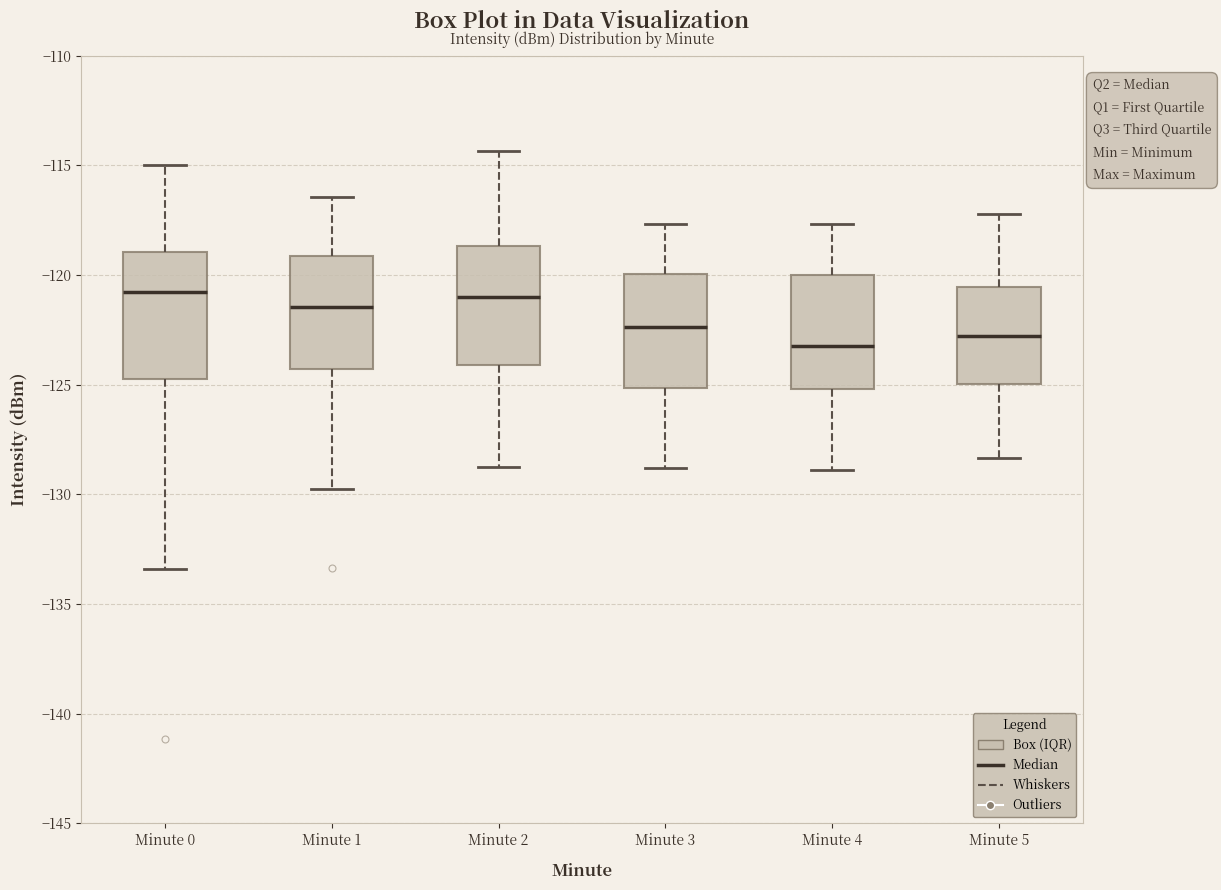

Reading left to right, read every box against the y-axis: the position of its median line, the range the box covers, and the ends of its whiskers. The values are not printed on the chart, so give them approximately, as read against the axis.

Minute 0: median -121.0, box -124.5 to -119.0, whiskers -133.5 to -115.0
Minute 1: median -121.5, box -124.5 to -119.0, whiskers -129.5 to -116.5
Minute 2: median -121.0, box -124.0 to -118.5, whiskers -129.0 to -114.5
Minute 3: median -122.5, box -125.0 to -120.0, whiskers -129.0 to -117.5
Minute 4: median -123.0, box -125.0 to -120.0, whiskers -129.0 to -117.5
Minute 5: median -123.0, box -125.0 to -120.5, whiskers -128.5 to -117.0